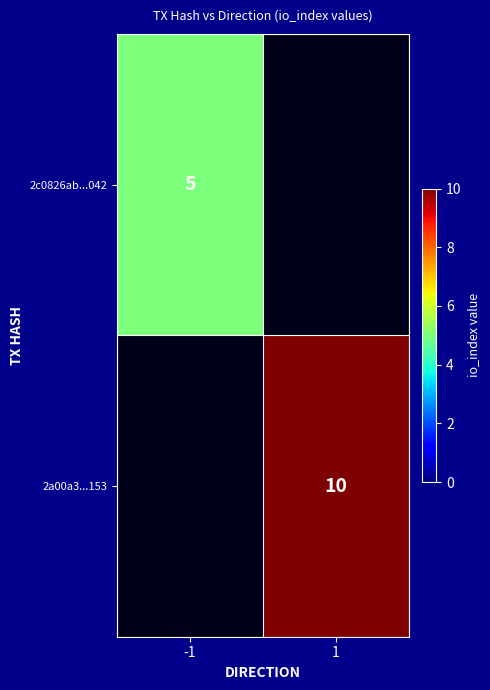

Is the value of 2a00a3...153 at 1 greater than the value of 2c0826ab...042 at -1?

Yes